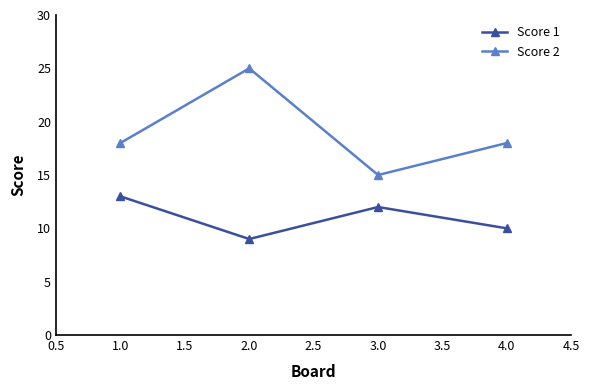

True or false: Score 1 and Score 2 cross at least once.

False